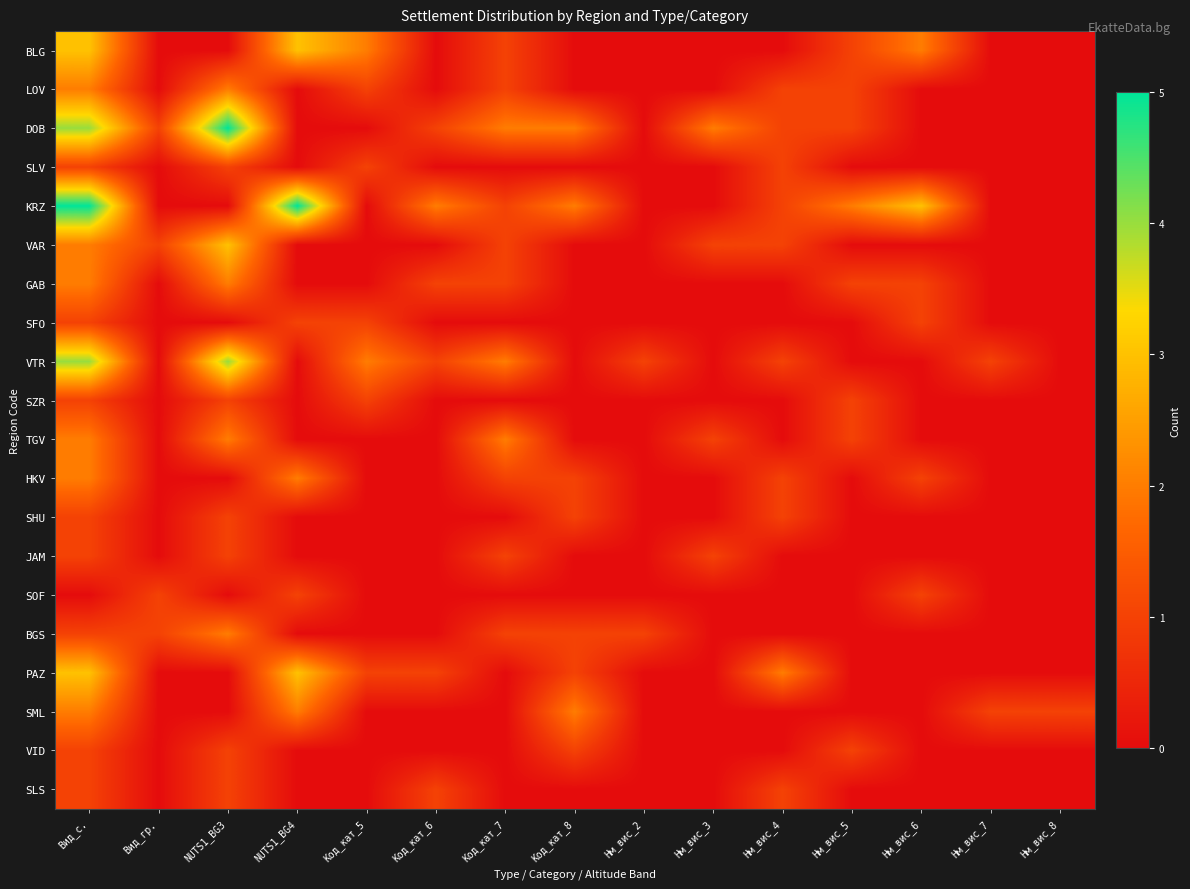

What is the total value across all series at Код_кат_7?

14